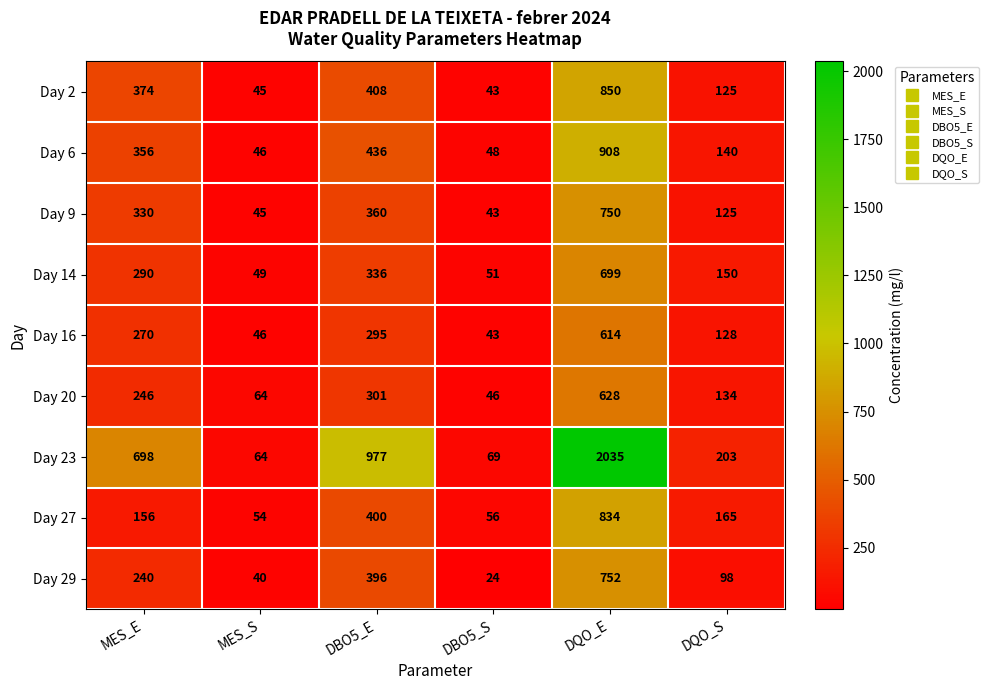

At DBO5_E, list the series in order from largest to smallest.

Day 23, Day 6, Day 2, Day 27, Day 29, Day 9, Day 14, Day 20, Day 16